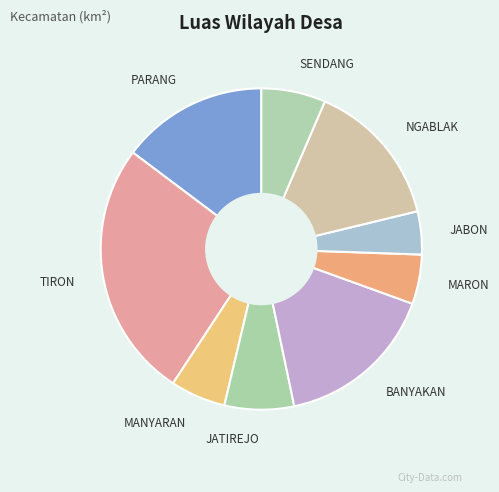

Count the number of slices in the pie.

9